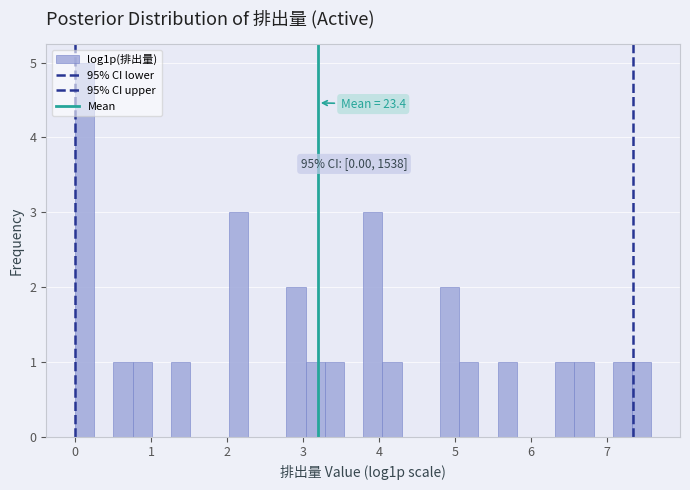

Read against the x-axis, roughly where is the centre of the tallest bar?

0.1